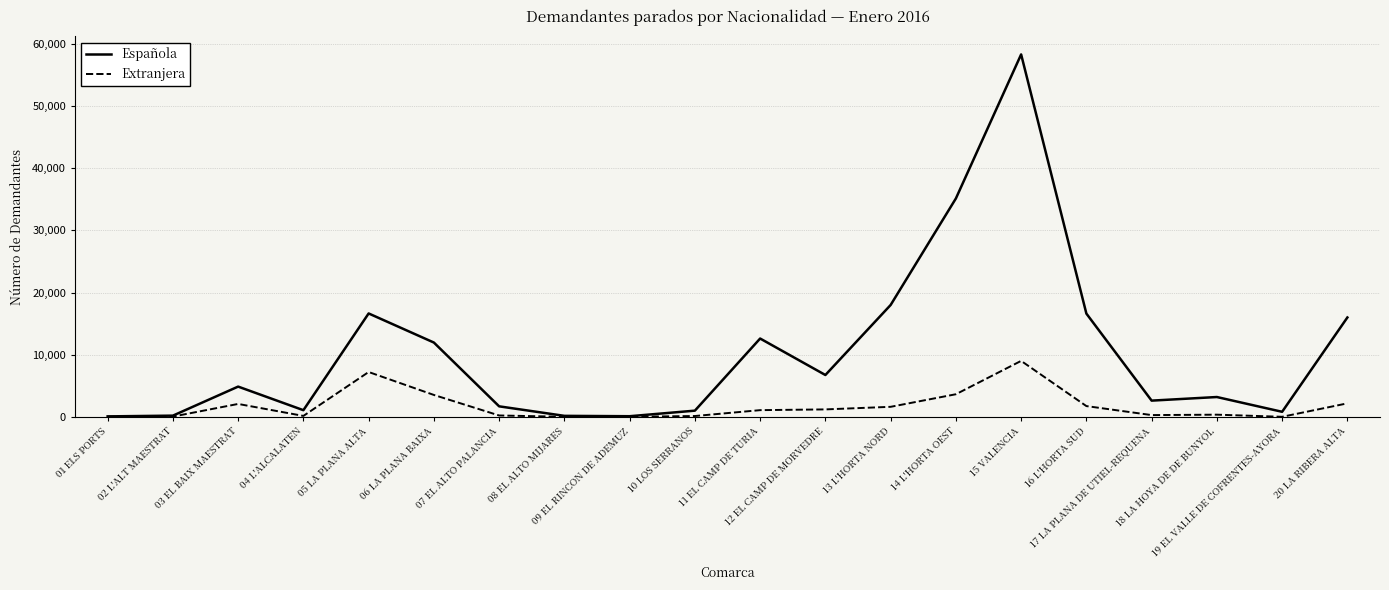

The value of Extranjera at 01 ELS PORTS is 52. True or false?

True